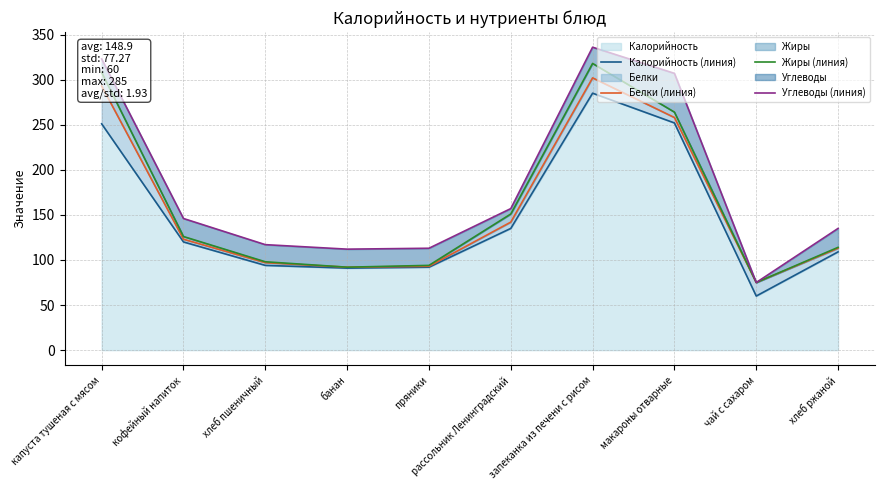

True or false: Белки (линия) and Жиры (линия) intersect in this chart.

False